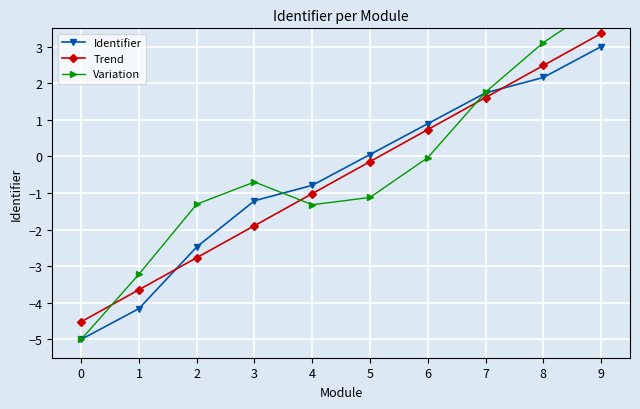

The Trend series shows 1.6 at 7. True or false?

True